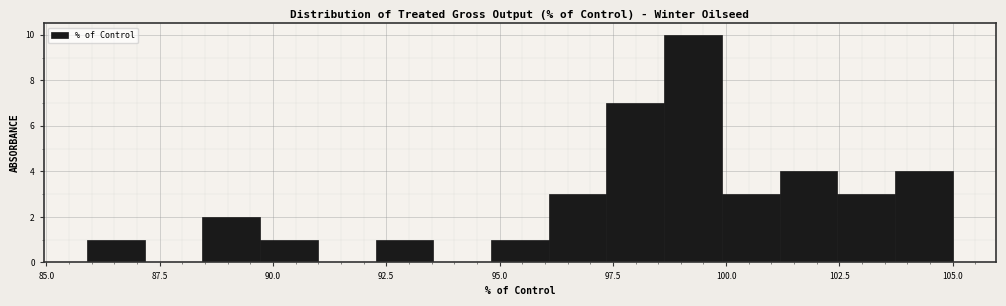

Around what value on the x-axis is the tallest bar? Give the approximate position of its centre, as read against the axis.

99.5